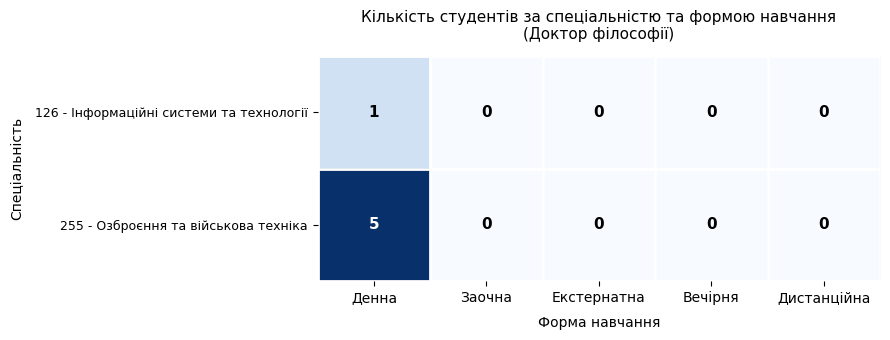

The value of 255 - Озброєння та військова техніка at Денна is 8. True or false?

False